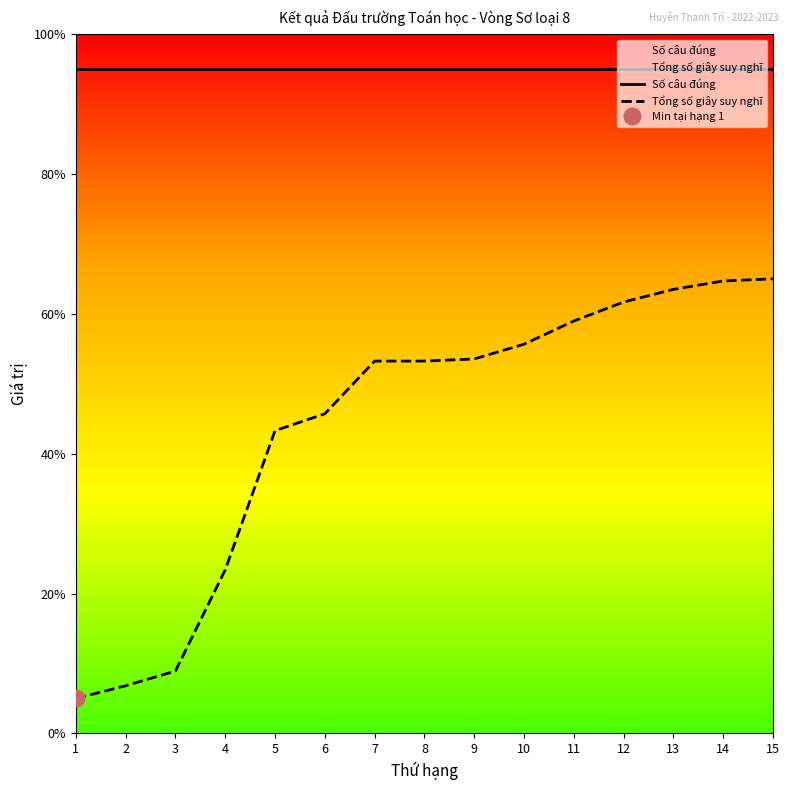

True or false: Số câu đúng has a value of 95.0 at 7.

True